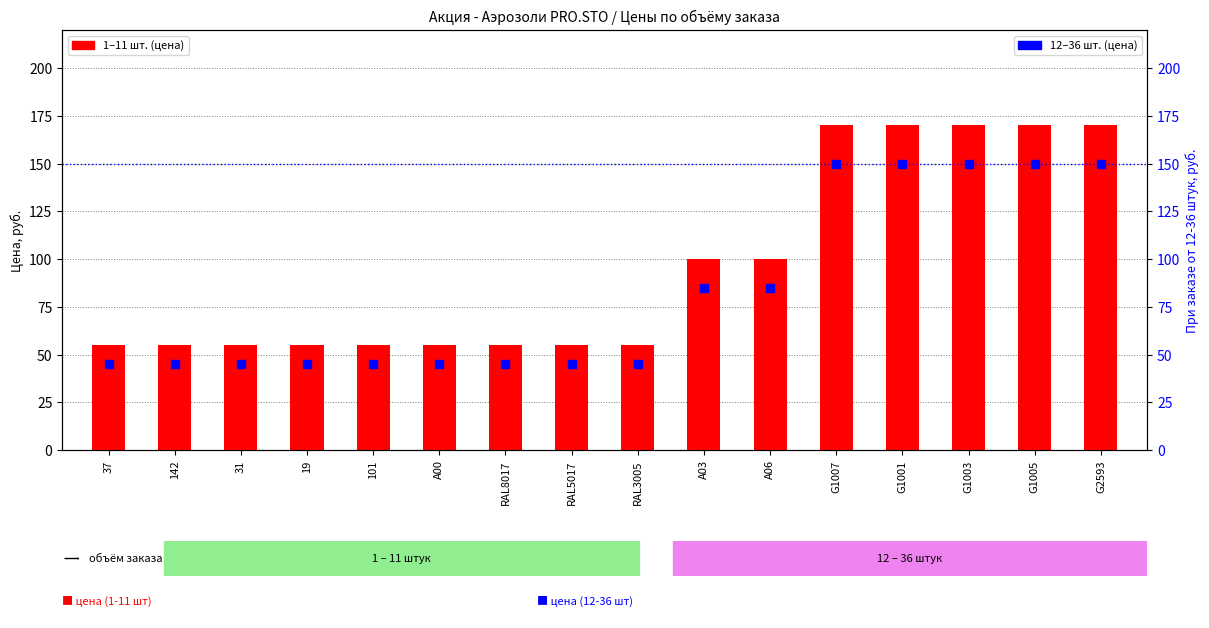

Which series has the widest spread of Y values?

При заказе от 1 - 11 штук